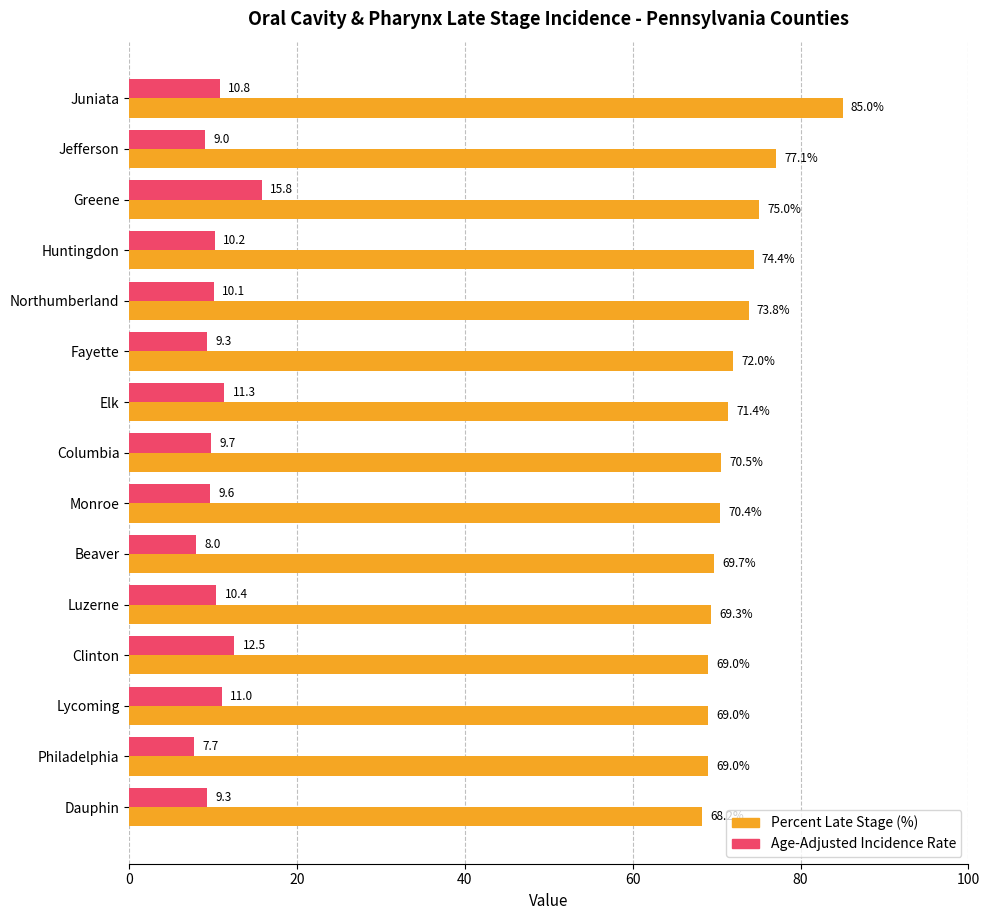

What is the spread (max minus min) of values at Juniata?

74.2